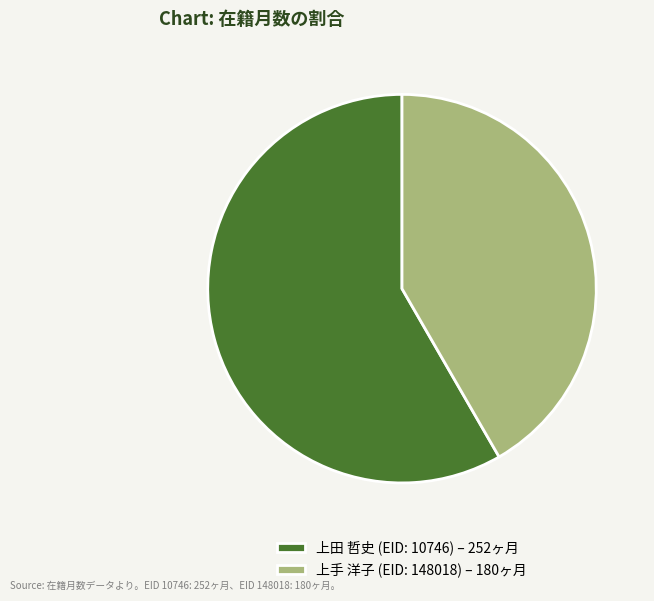

Between 上田 哲史 (EID: 10746) – 252ヶ月 and 上手 洋子 (EID: 148018) – 180ヶ月, which is larger?

上田 哲史 (EID: 10746) – 252ヶ月